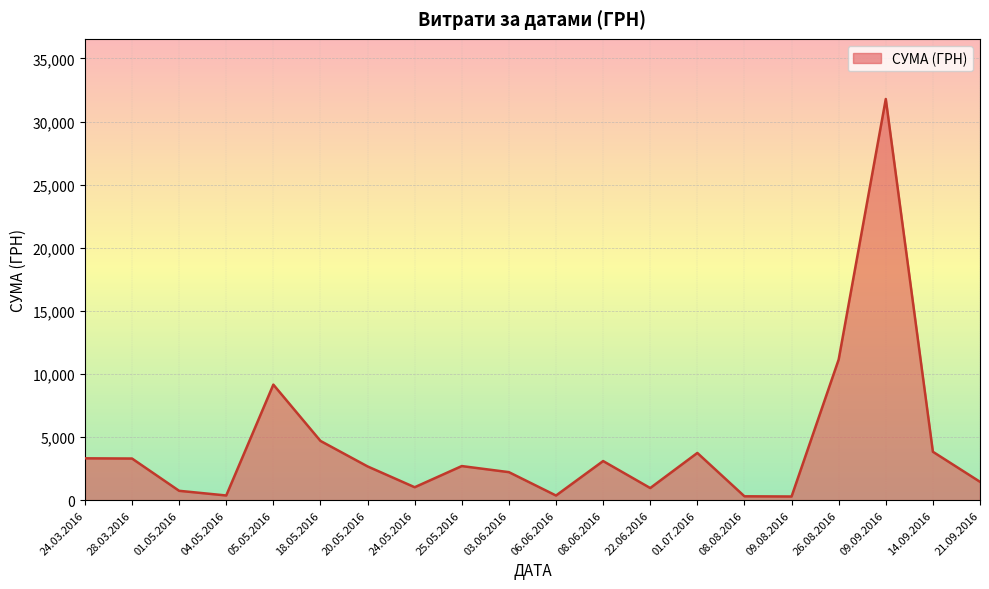

What is the difference between the values at 01.07.2016 and 25.05.2016?

1040.1